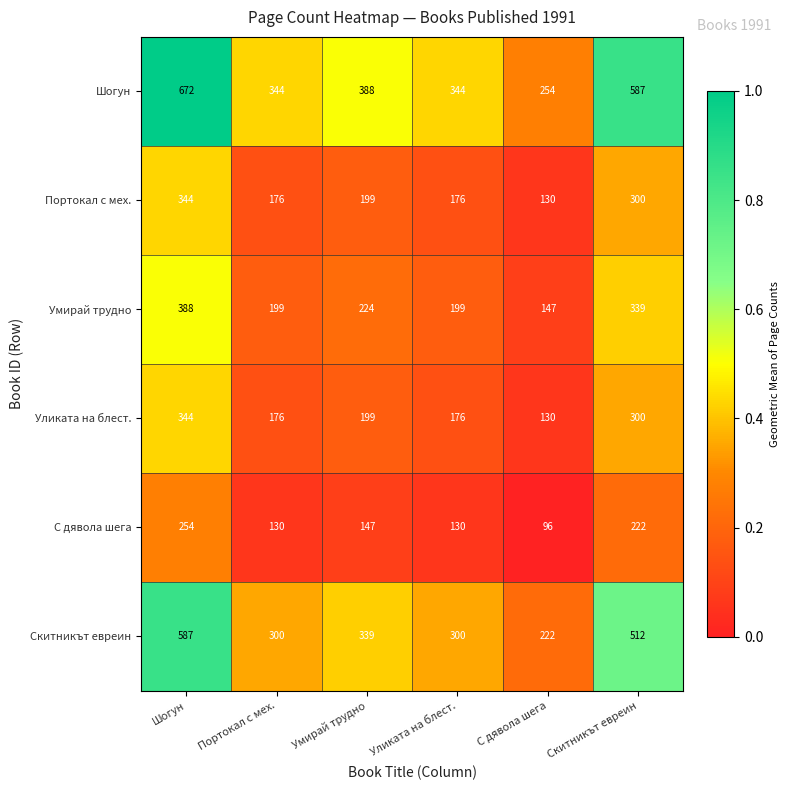

What is the minimum value for Умирай трудно?

147